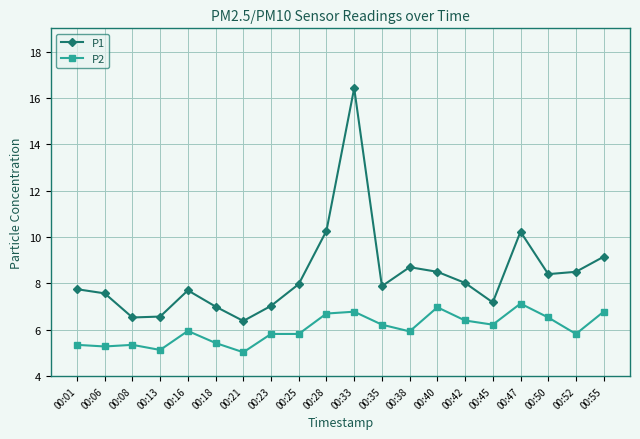

How many lines are shown in the chart?

2